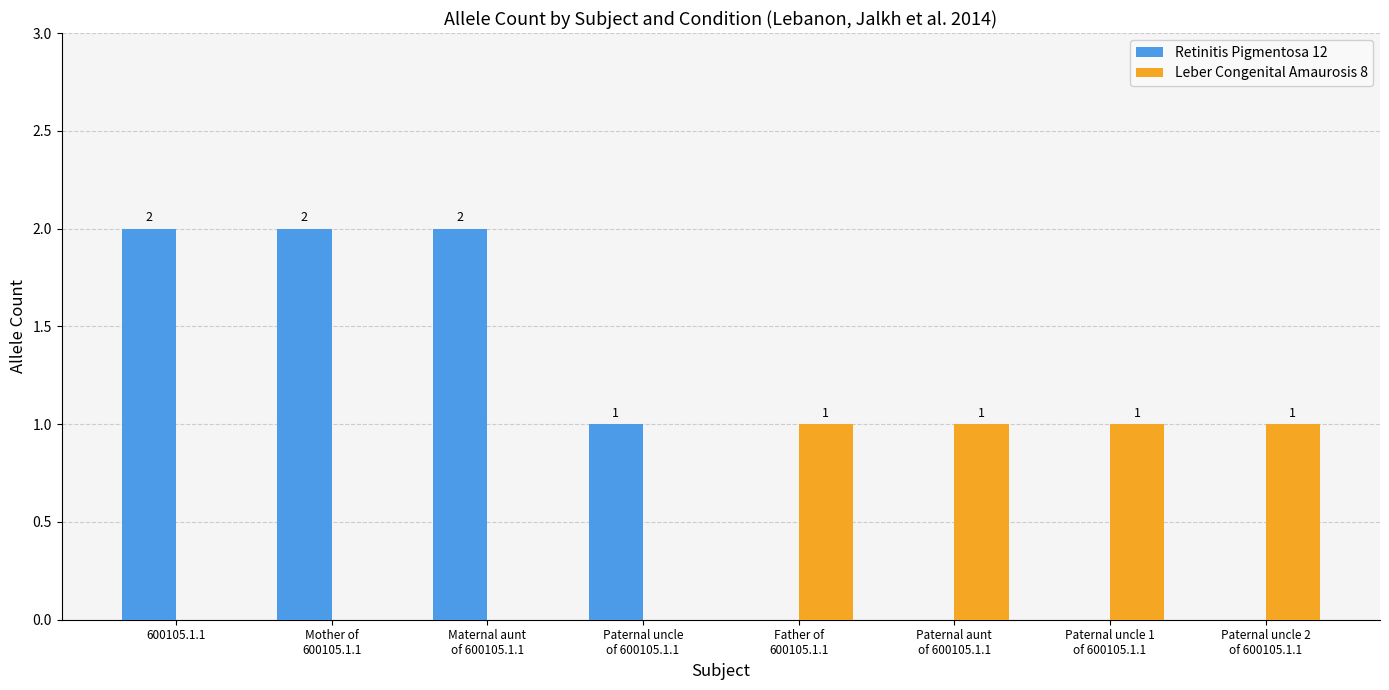

Which series has the largest total across all categories?

Retinitis Pigmentosa 12